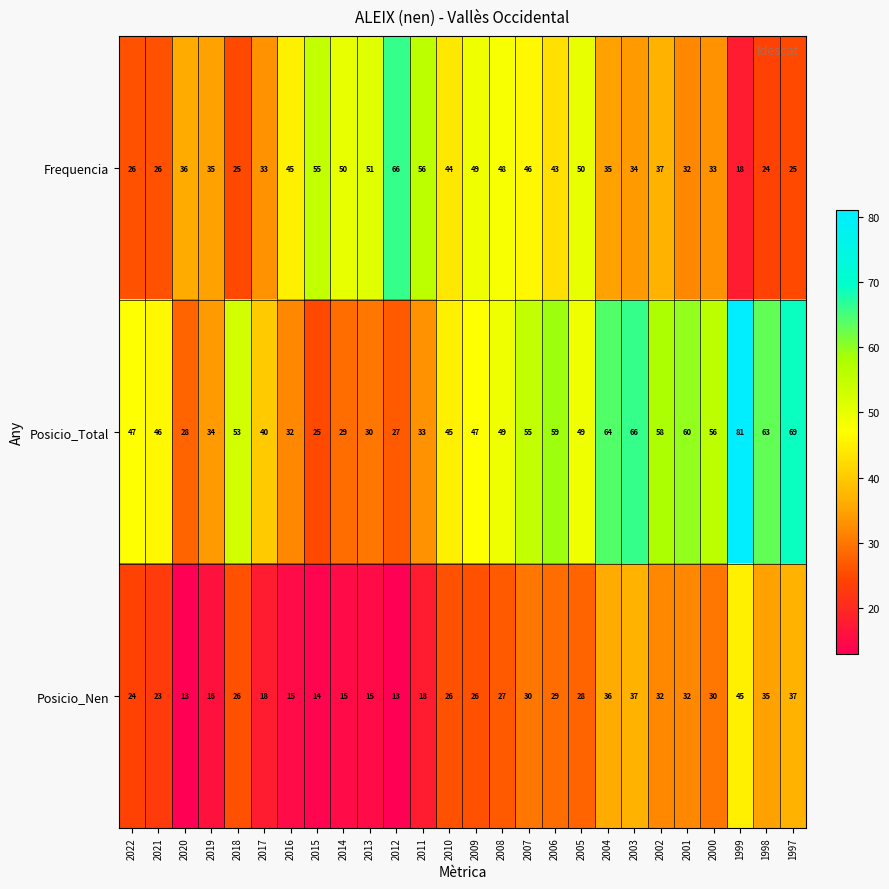

At which category is the sum across all series the highest?

1999